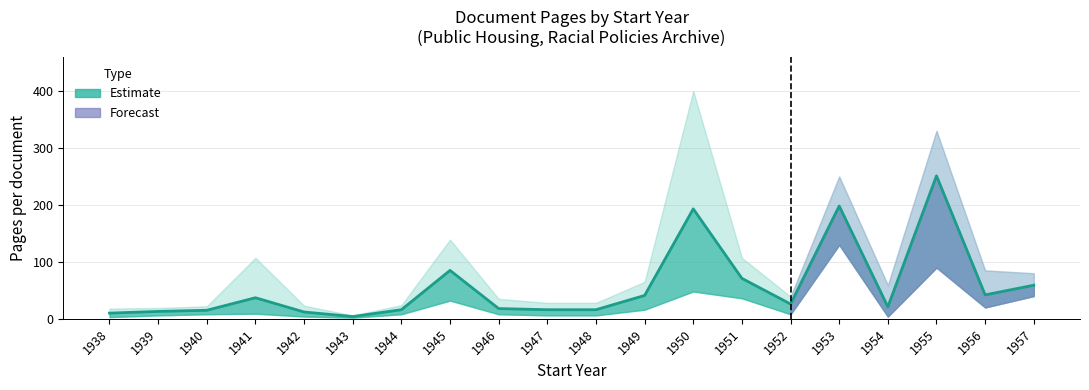

What is the sum of the values at 1942 and 1957?

71